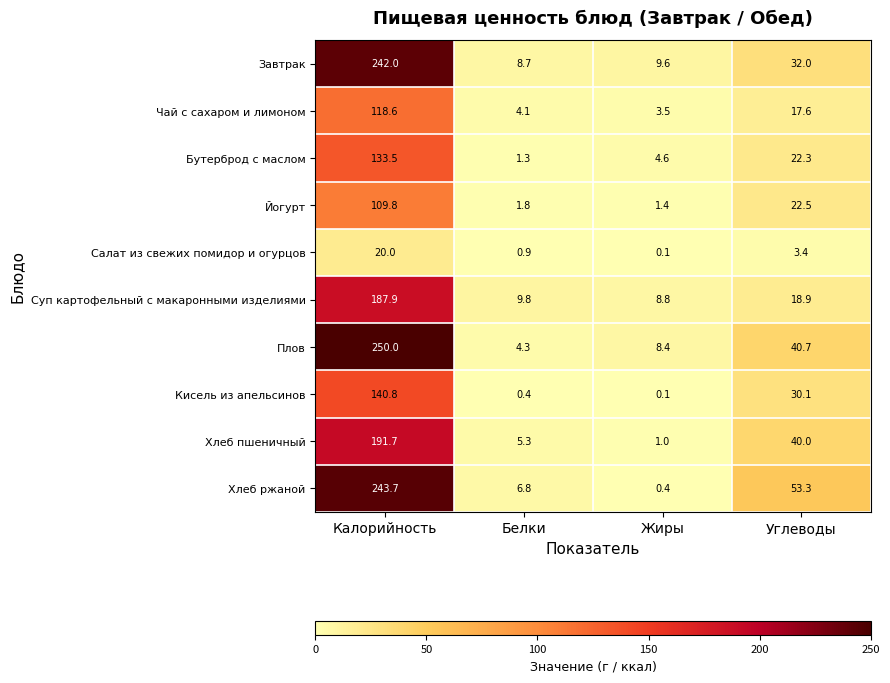

What is the minimum value for Хлеб пшеничный?

1.0